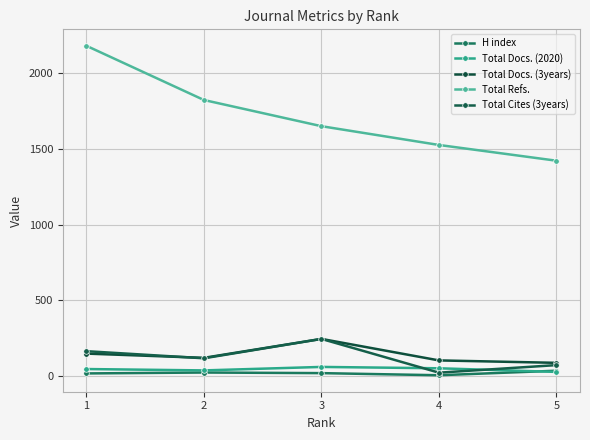

At which category is the sum across all series the highest?

1